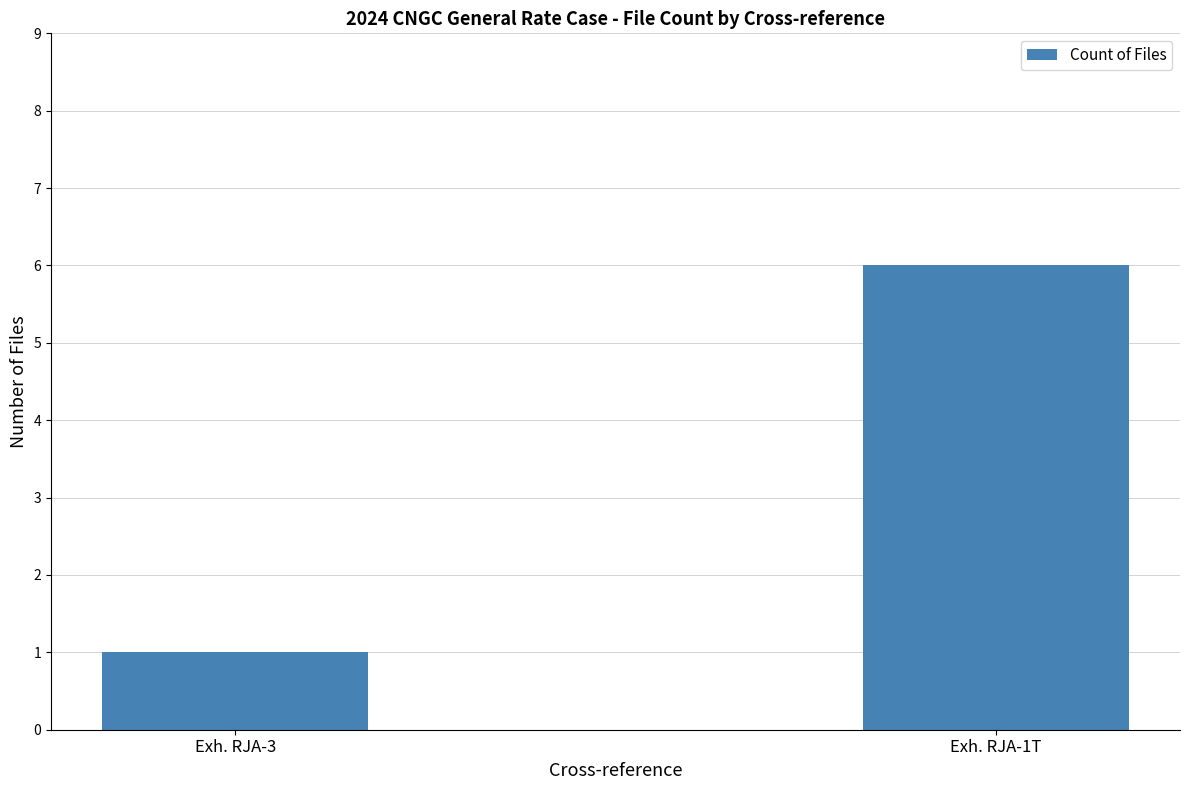

What is the label of the 1st bar from the left?

Exh. RJA-3